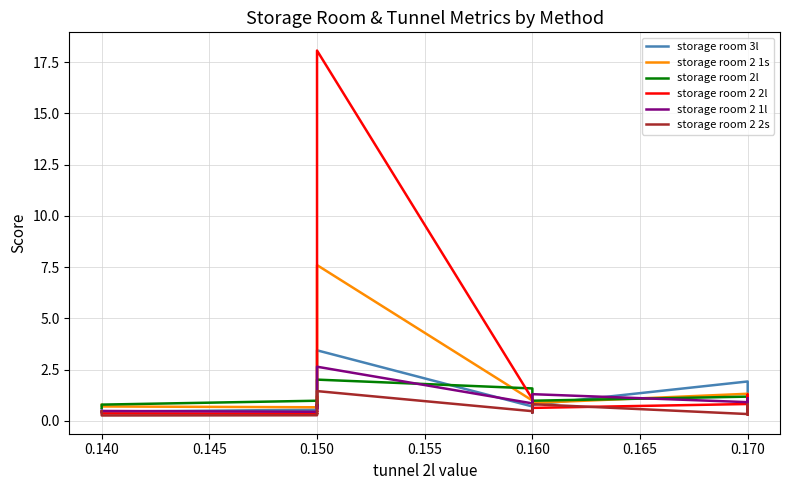

True or false: storage room 2 1l has a value of 1.4 at 0.170.

False